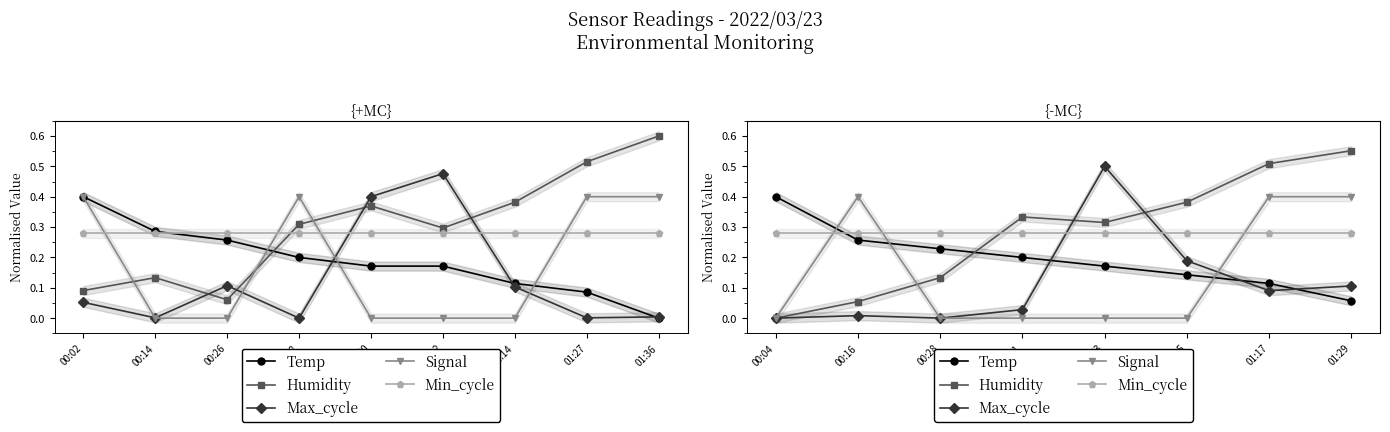

List the series in order of their peak value, highest first.

Humidity, Max_cycle, Temp, Signal, Min_cycle